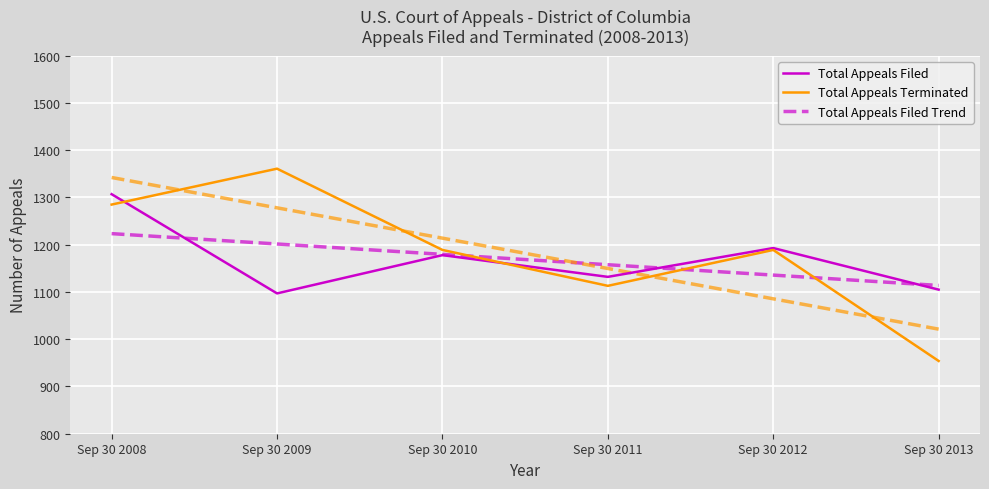

True or false: Total Appeals Filed Trend and Total Appeals Terminated cross at least once.

True